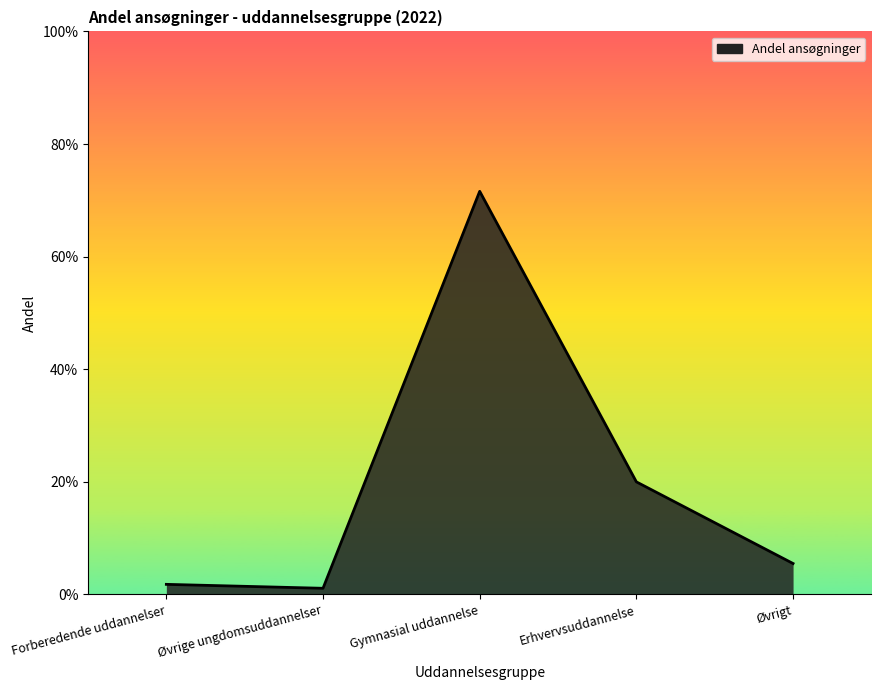

Is this an area chart (filled region under the line)?

Yes